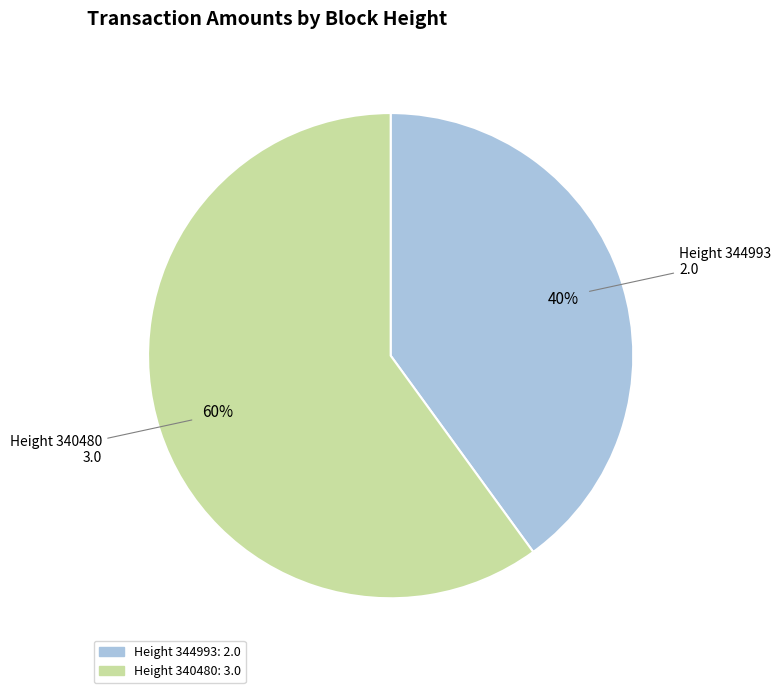

How many segments does this pie chart have?

2